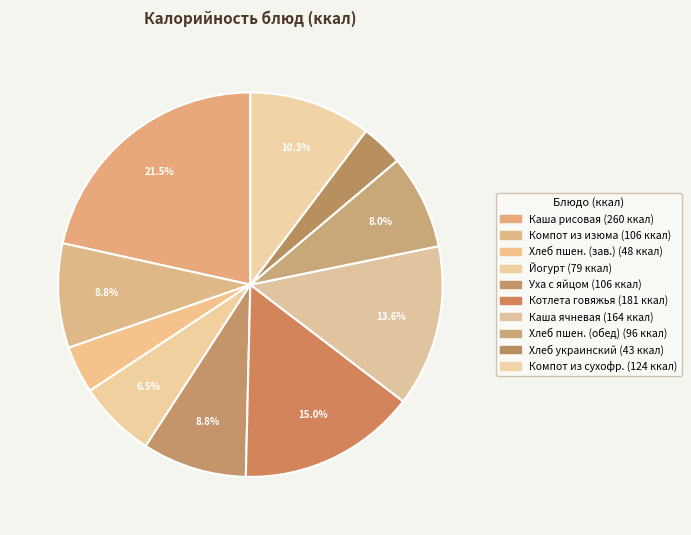

How many slices are in this pie chart?

10